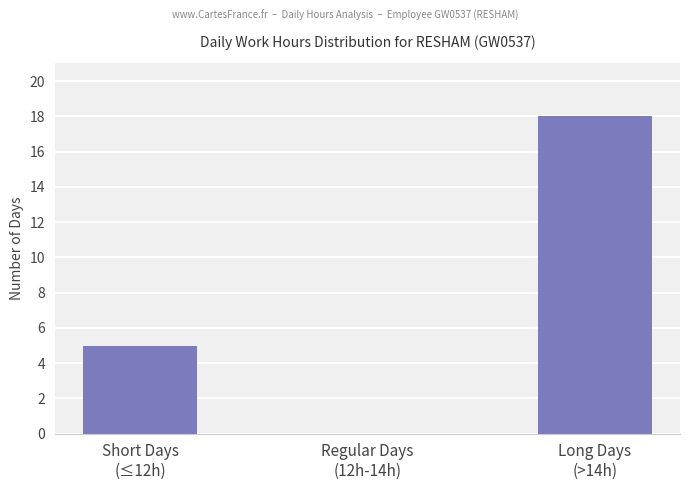

How many series are shown in this chart?

1